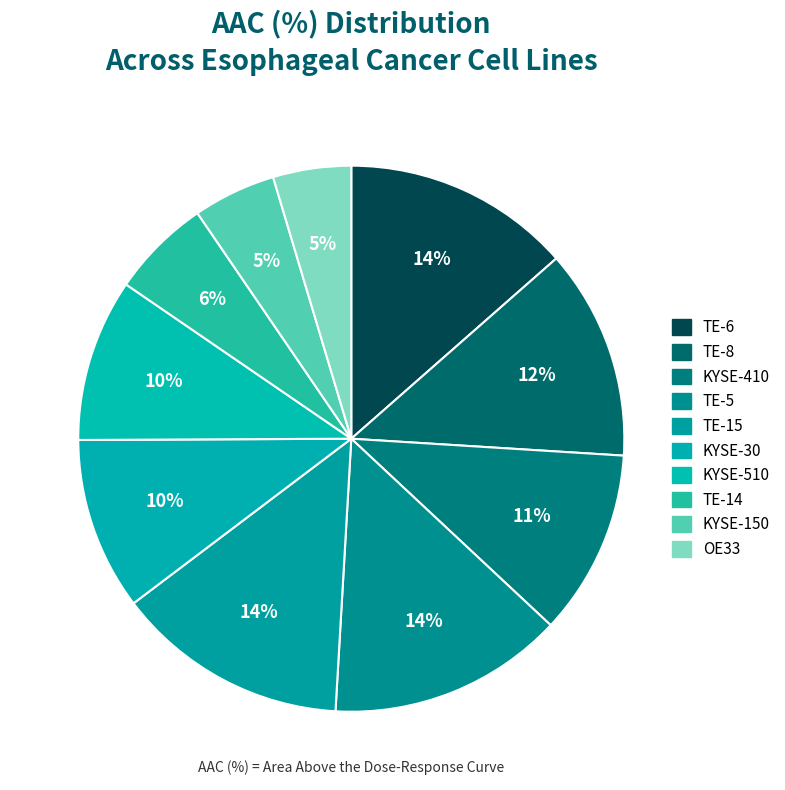

To the nearest percent, what portion does KYSE-30 represent?

10%